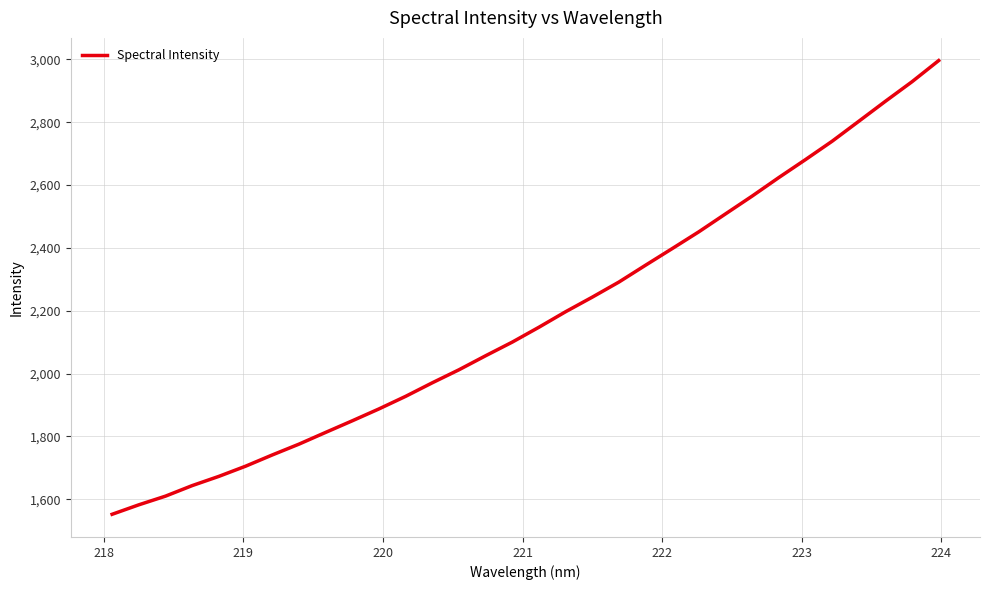

How many values are below 2147?

16